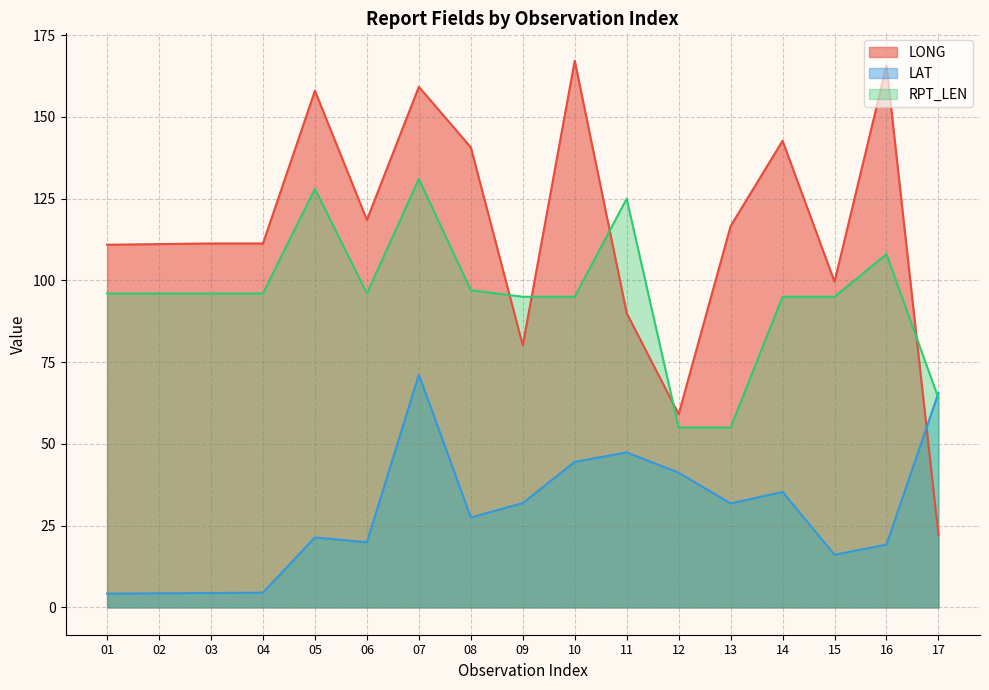

At which label is LONG closest to 94?

11